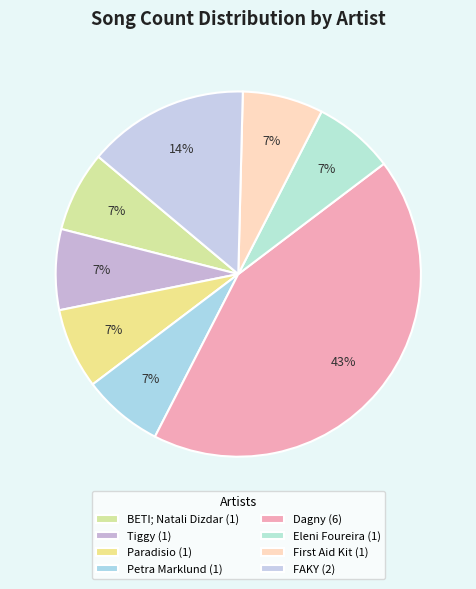

To the nearest percent, what is the combined percentage of Petra Marklund and Paradisio?

14%